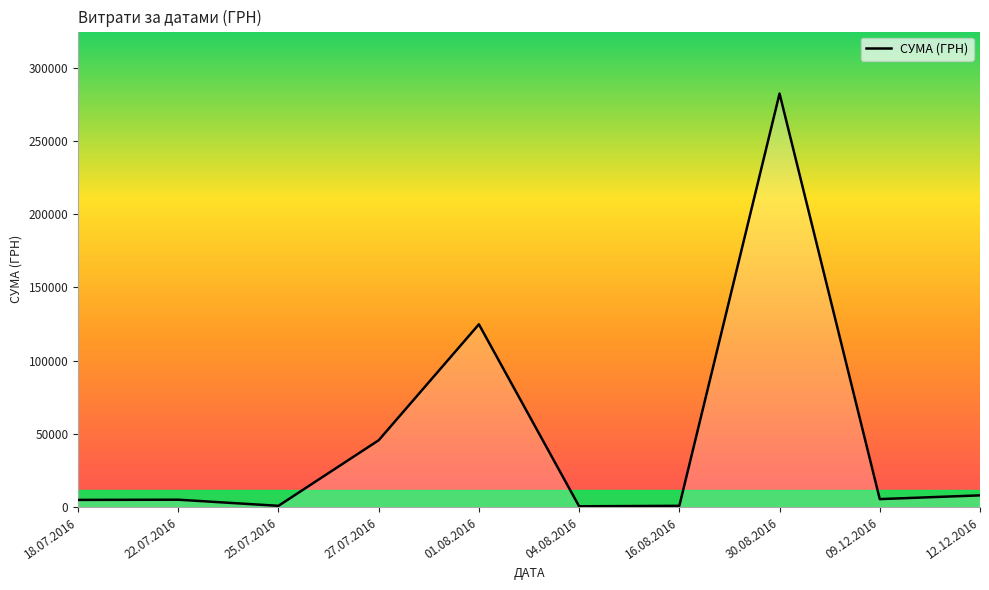

Does the chart display data point markers on the line(s)?

No